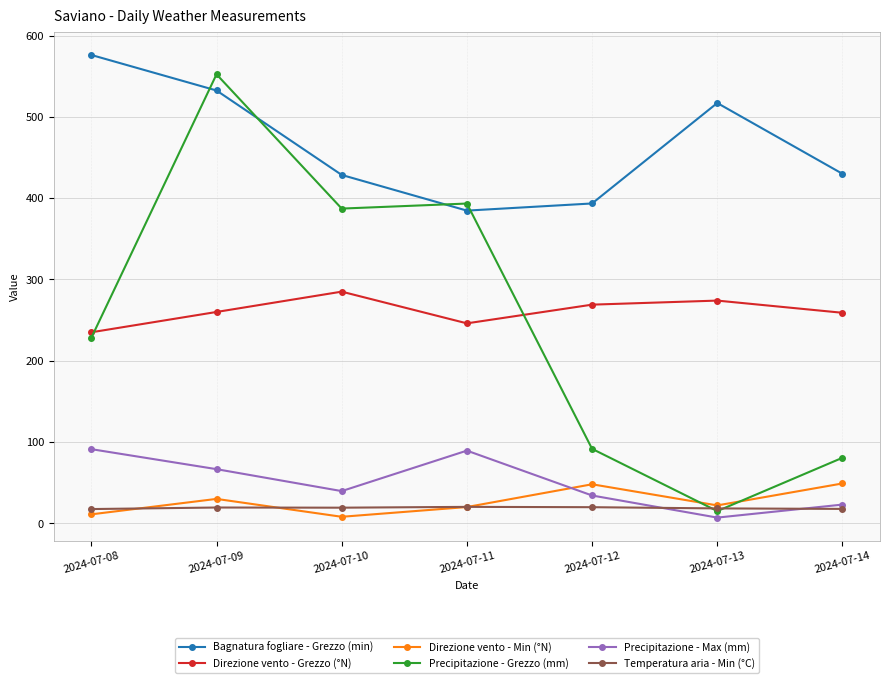

Which series has the widest spread of values?

Precipitazione - Grezzo (mm)